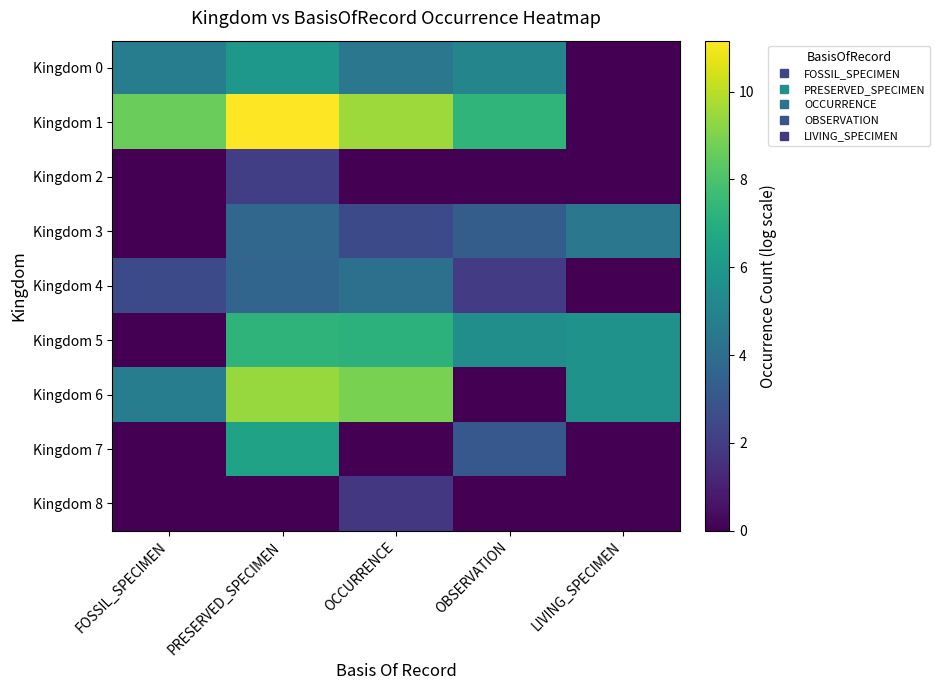

Count the number of categories in the chart.

5